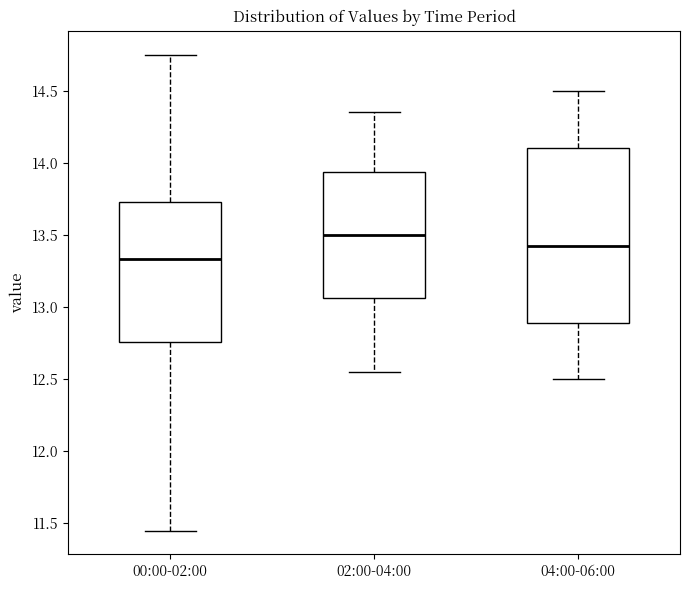

Which box has the lowest median line?

00:00-02:00